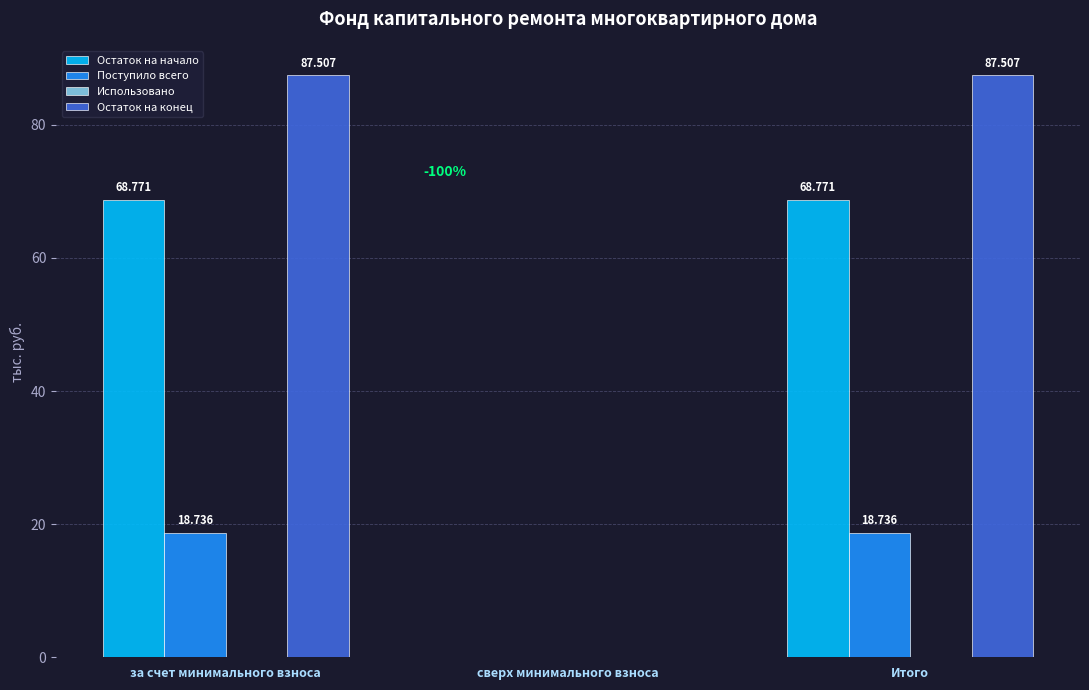

Is the value of Остаток на начало at Итого greater than the value of Поступило всего at Итого?

Yes